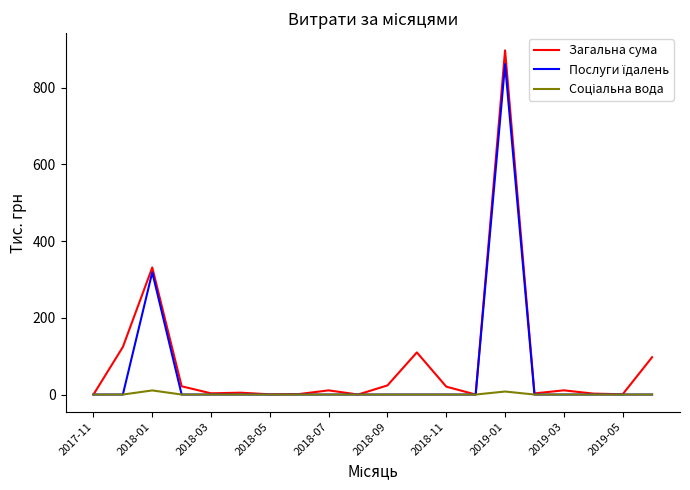

Which series has the widest spread of values?

Загальна сума